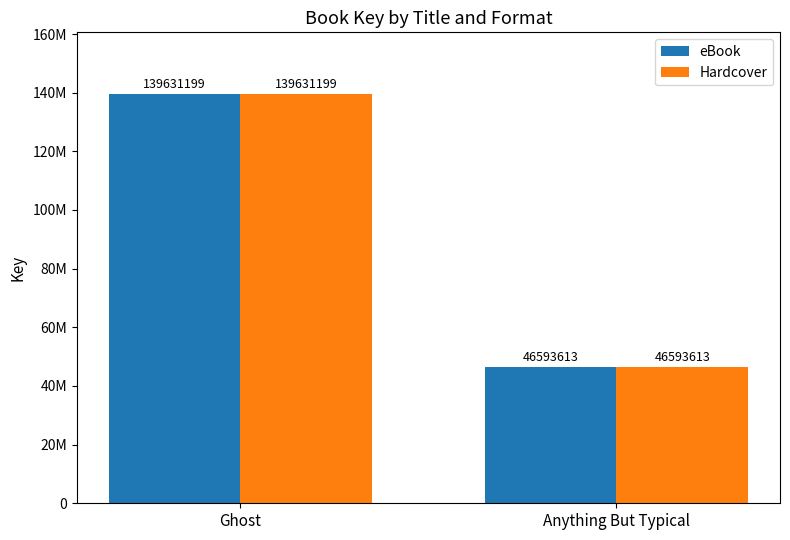

What position from the right is Ghost?

2